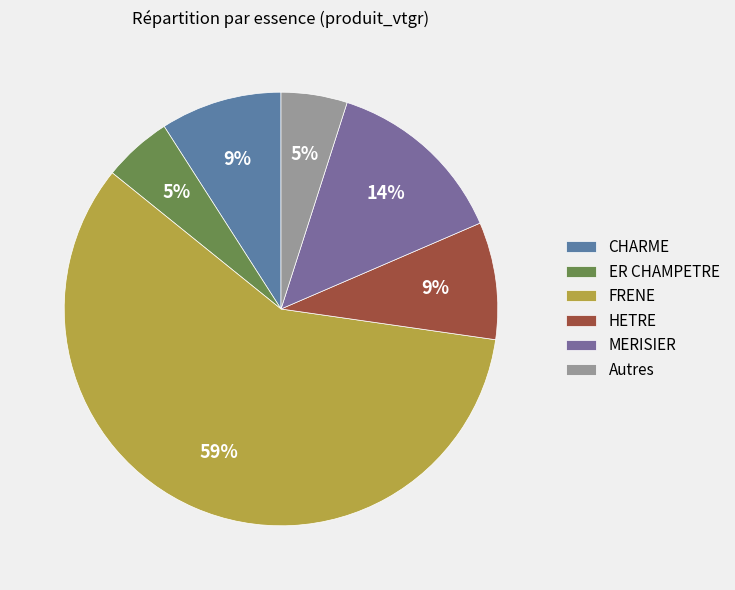

How many segments does this pie chart have?

6